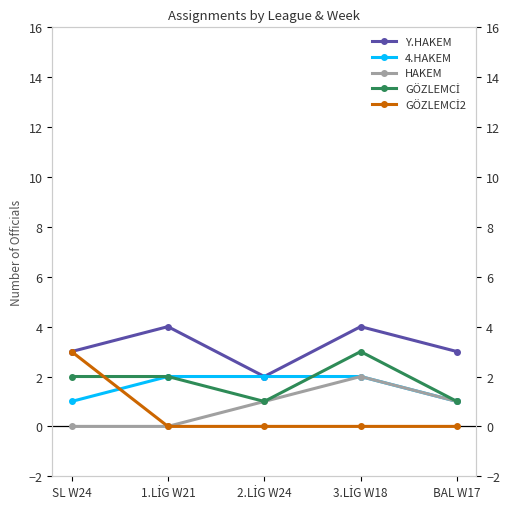

True or false: 4.HAKEM and HAKEM cross at least once.

False